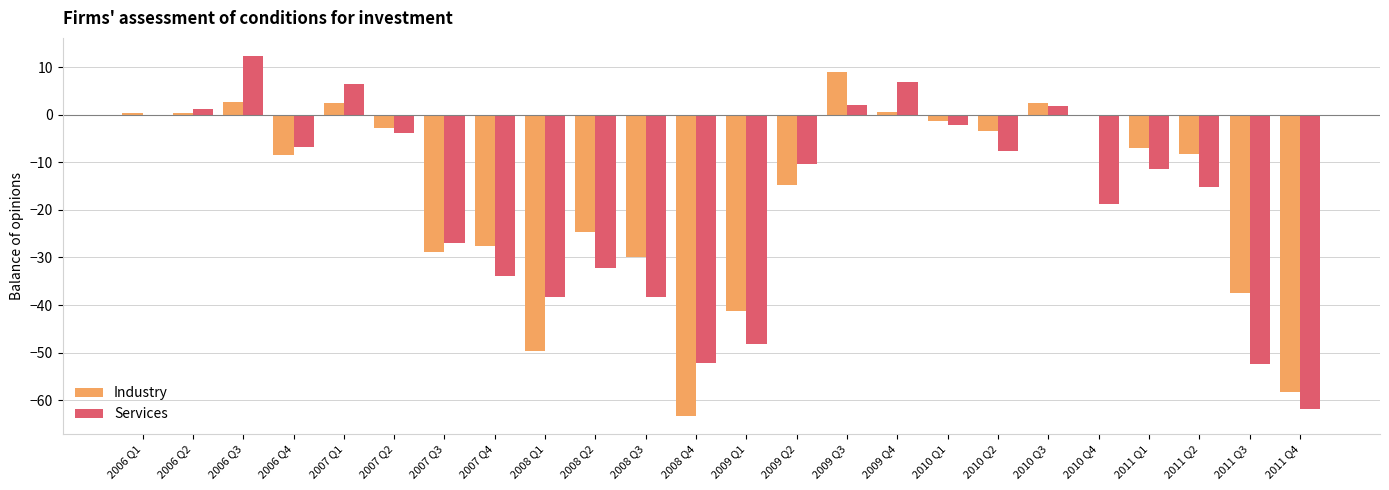

How many values in the Industry series exceed -6?

11